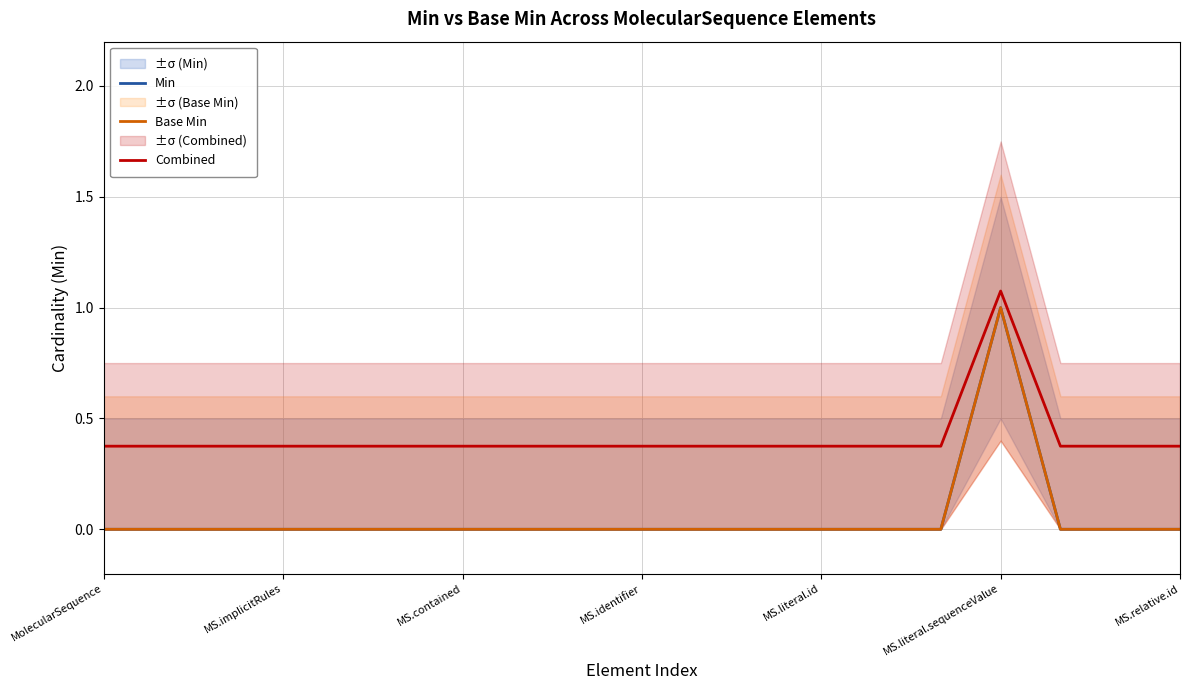

True or false: Combined and Base Min intersect in this chart.

False